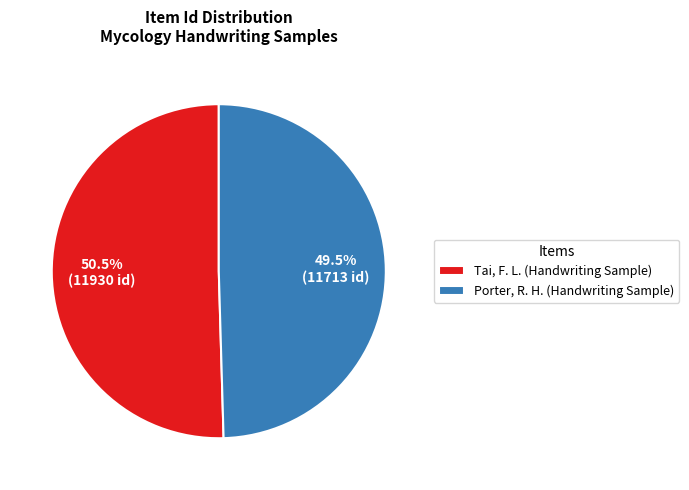

Rank the categories by value from lowest to highest.

Porter, R. H. (Handwriting Sample), Tai, F. L. (Handwriting Sample)